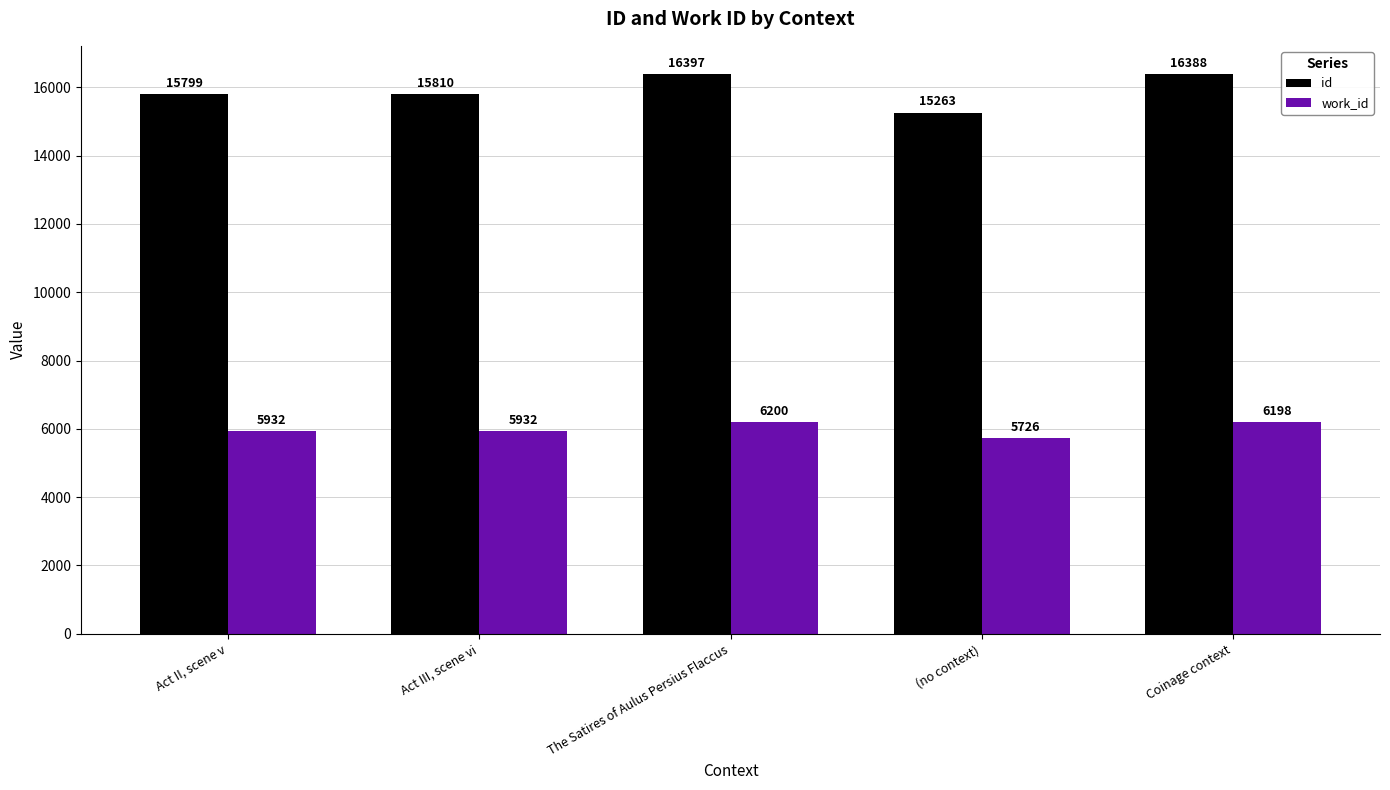

What is the sum of the work_id values at The Satires of Aulus Persius Flaccus and Act II, scene v?

12132